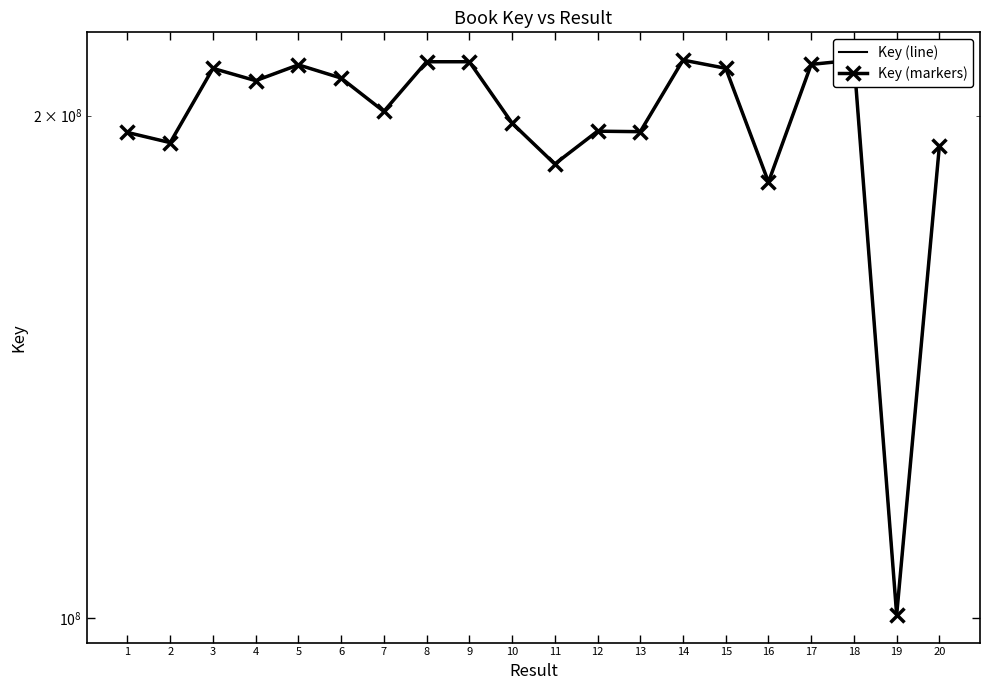

Is the value of Key (markers) at 13 greater than the value of Key (line) at 10?

No